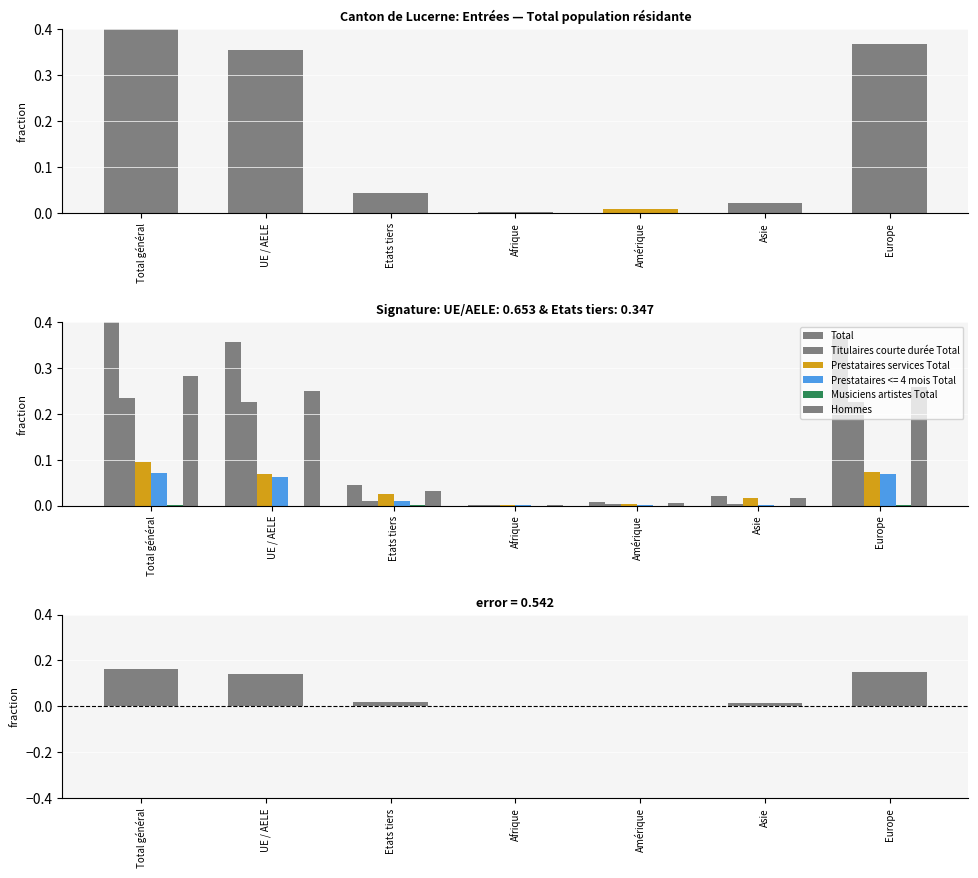

Which label corresponds to the smallest value in the chart?

Afrique